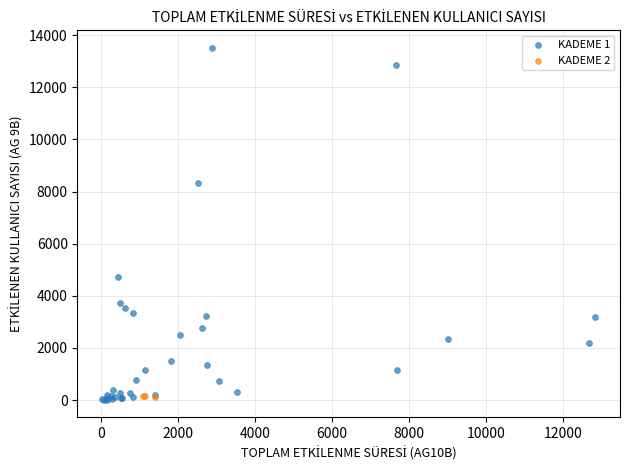

What are all the series names shown in the legend?

KADEME 1, KADEME 2